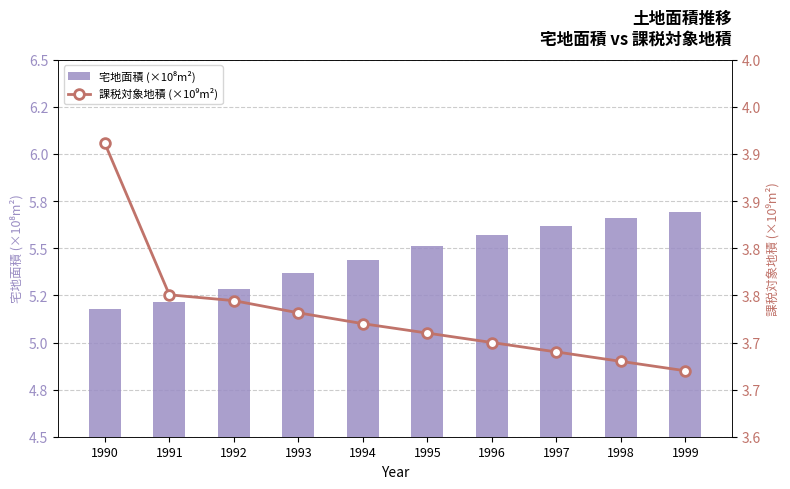

The 宅地面積 (×10⁸m²) series shows 5.6 at 1996. True or false?

True